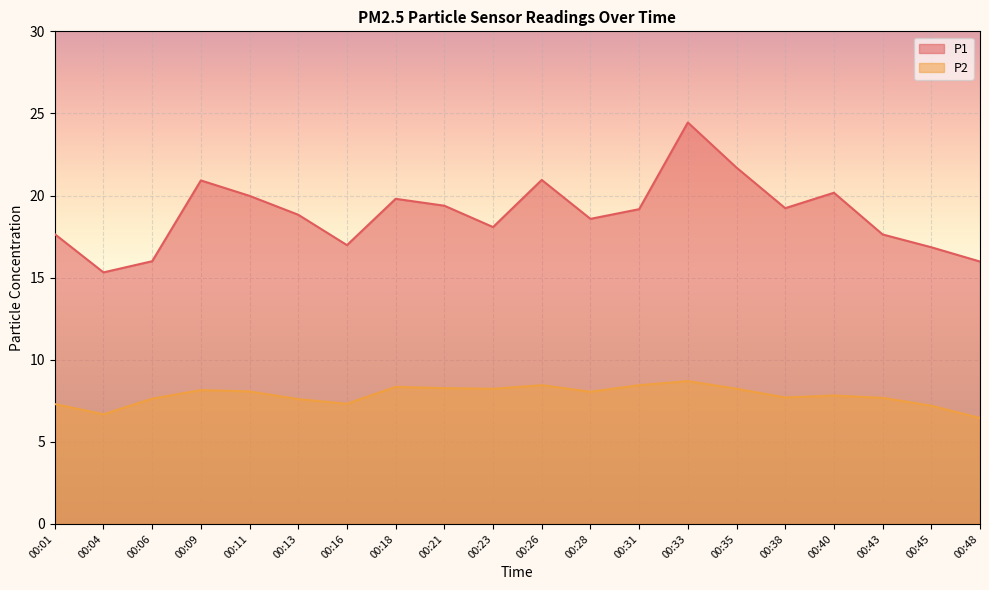

True or false: P2 and P1 intersect in this chart.

False